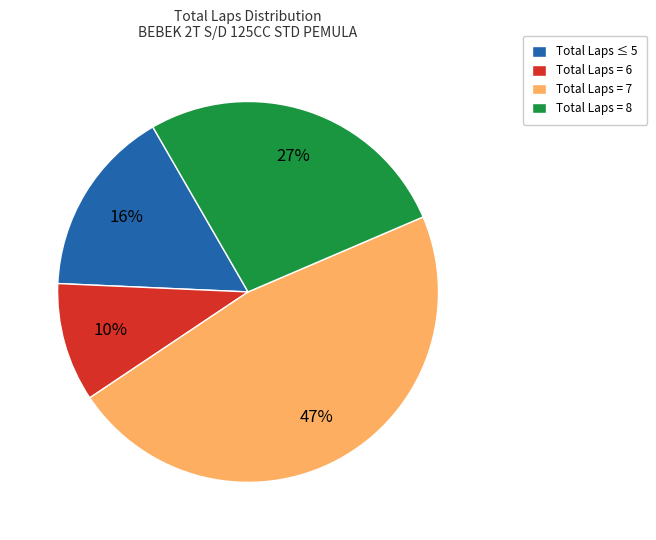

To the nearest percent, what is the average slice percentage?

25%